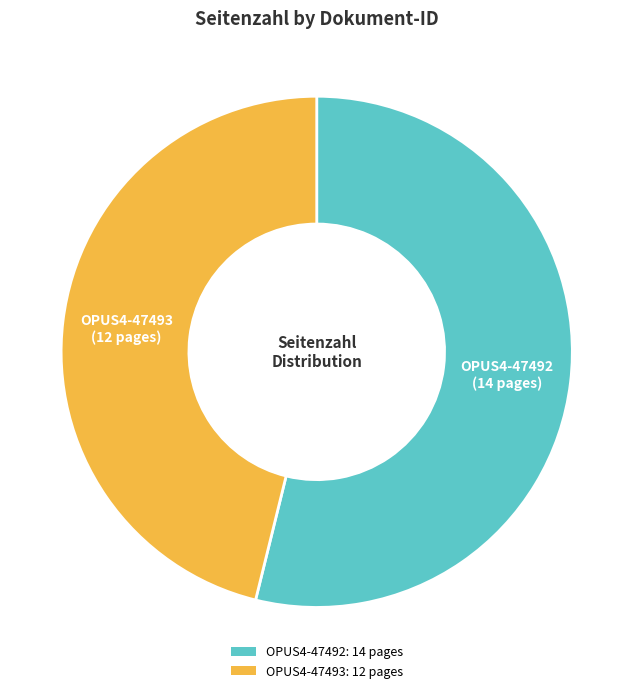

How many slices are in this pie chart?

2